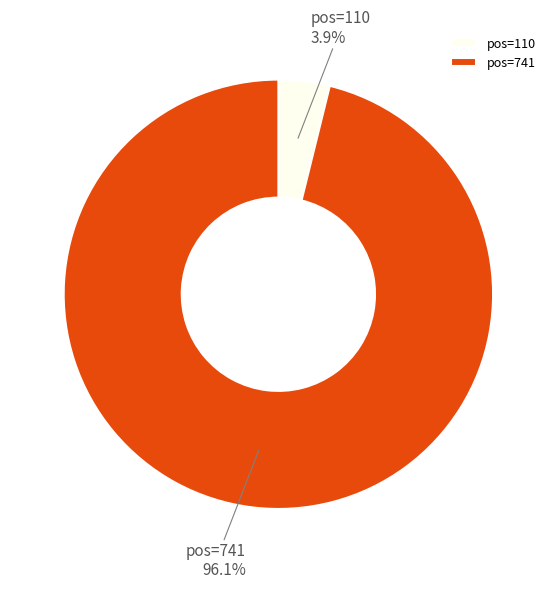

Rank the categories by value from highest to lowest.

pos=741, pos=110